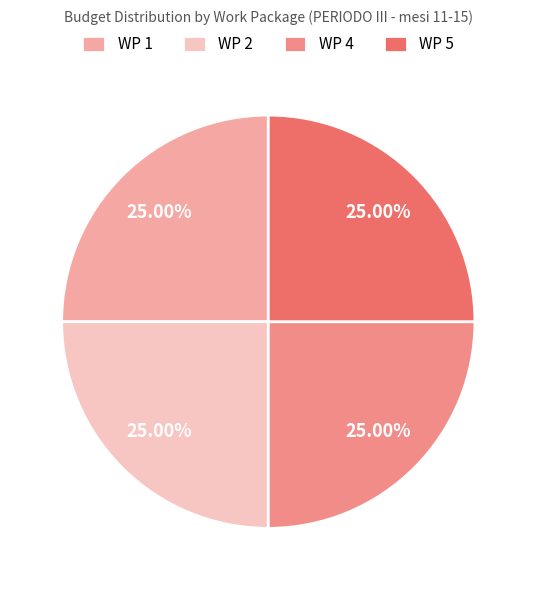

Is it true that WP 1 is 25% of the pie?

True